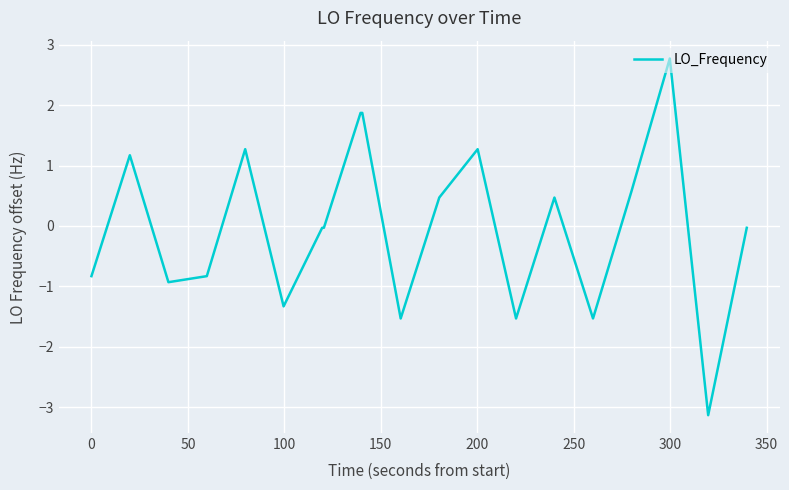

What is the maximum value shown in the chart?

2.8